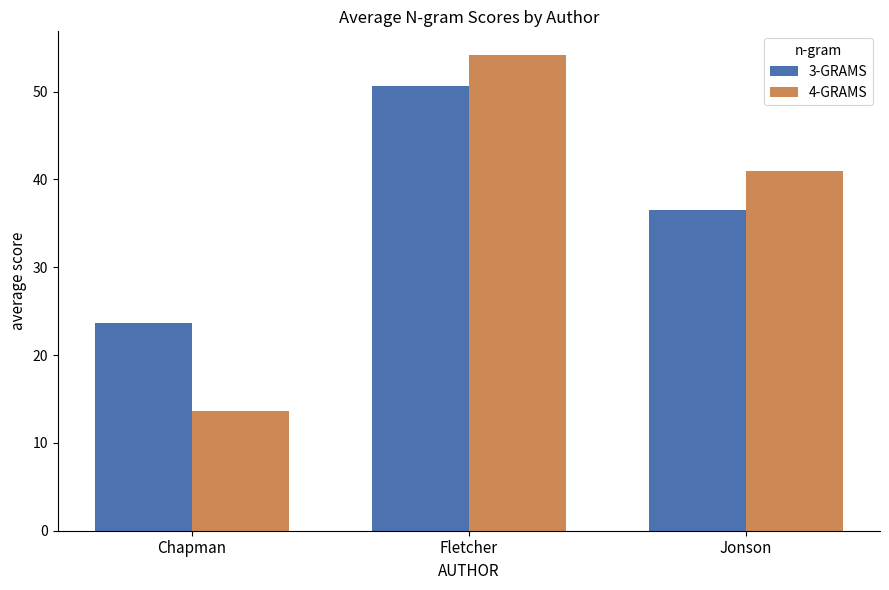

Which category has the highest value in the 3-GRAMS series?

Fletcher